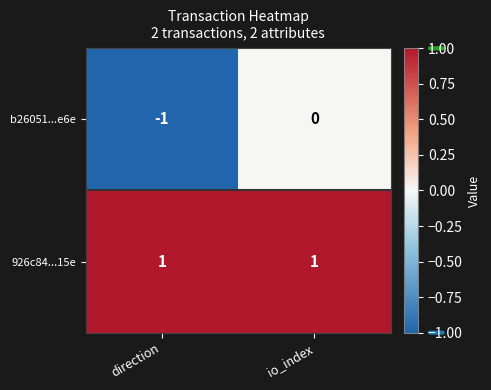

Rank the series by their average value, from lowest to highest.

b26051...e6e, 926c84...15e